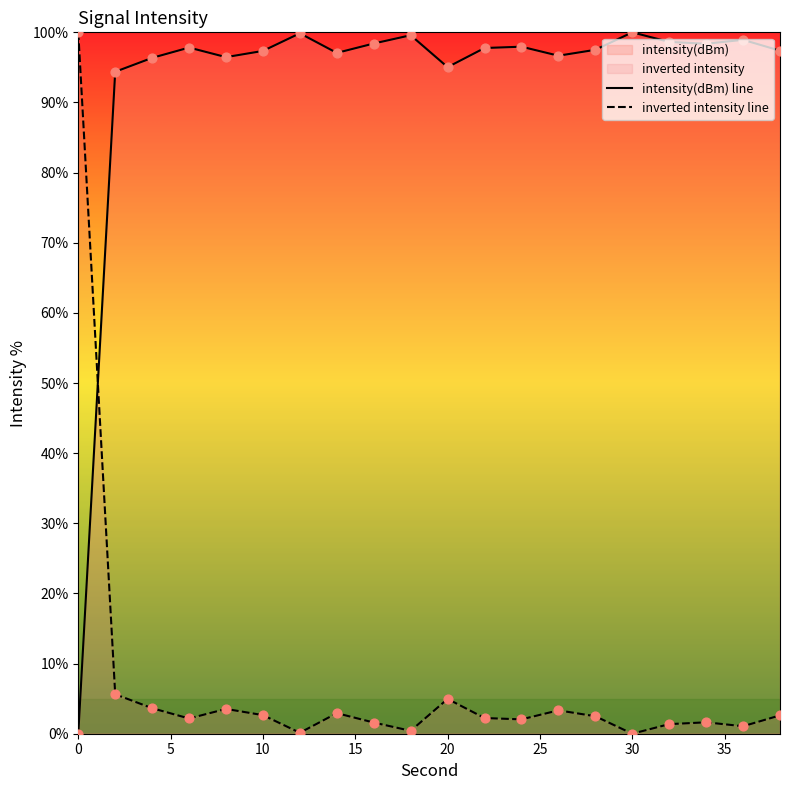

Which has a higher value, 26 or 12?

12